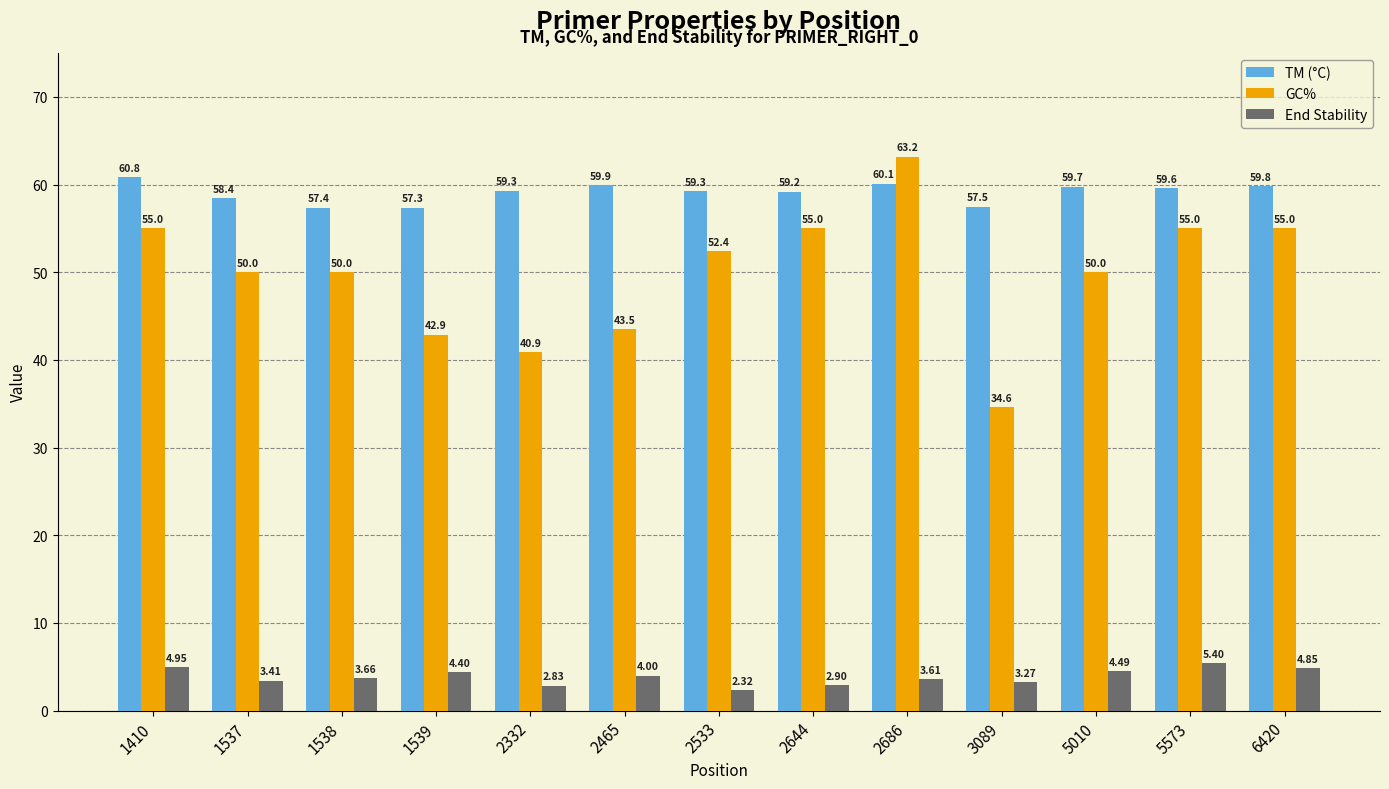

Which label corresponds to the smallest value in the chart?

2533